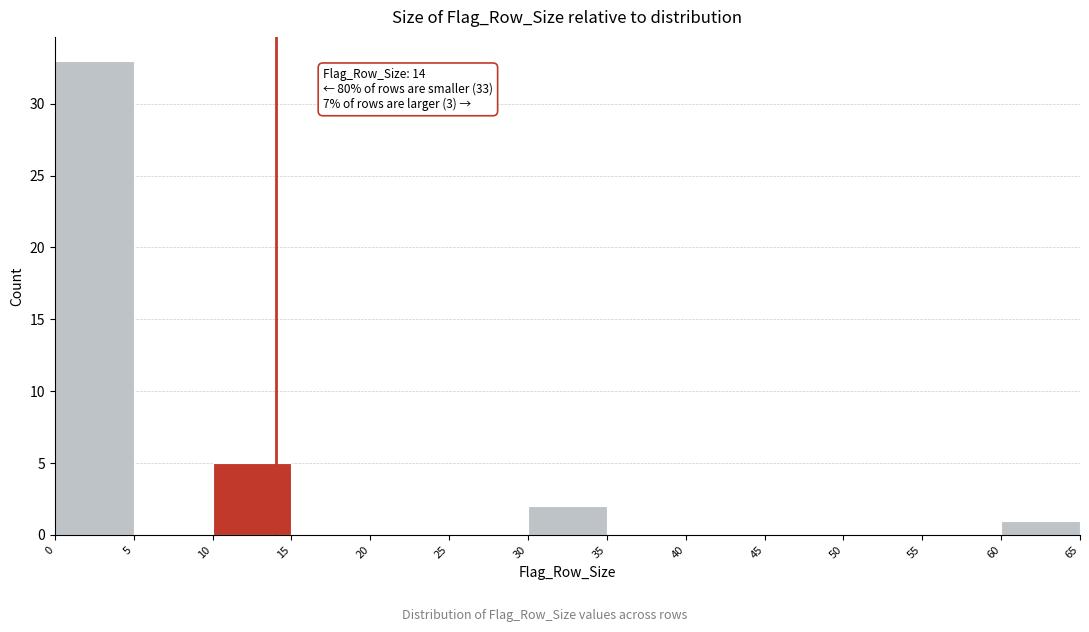

Over which range of the x-axis is the bar tallest?

0 to 5